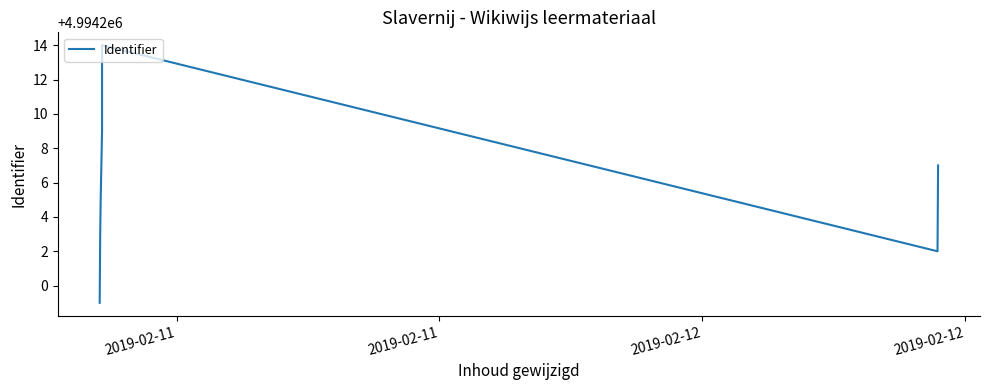

What is the label of the 2nd point from the left?

2019-02-11